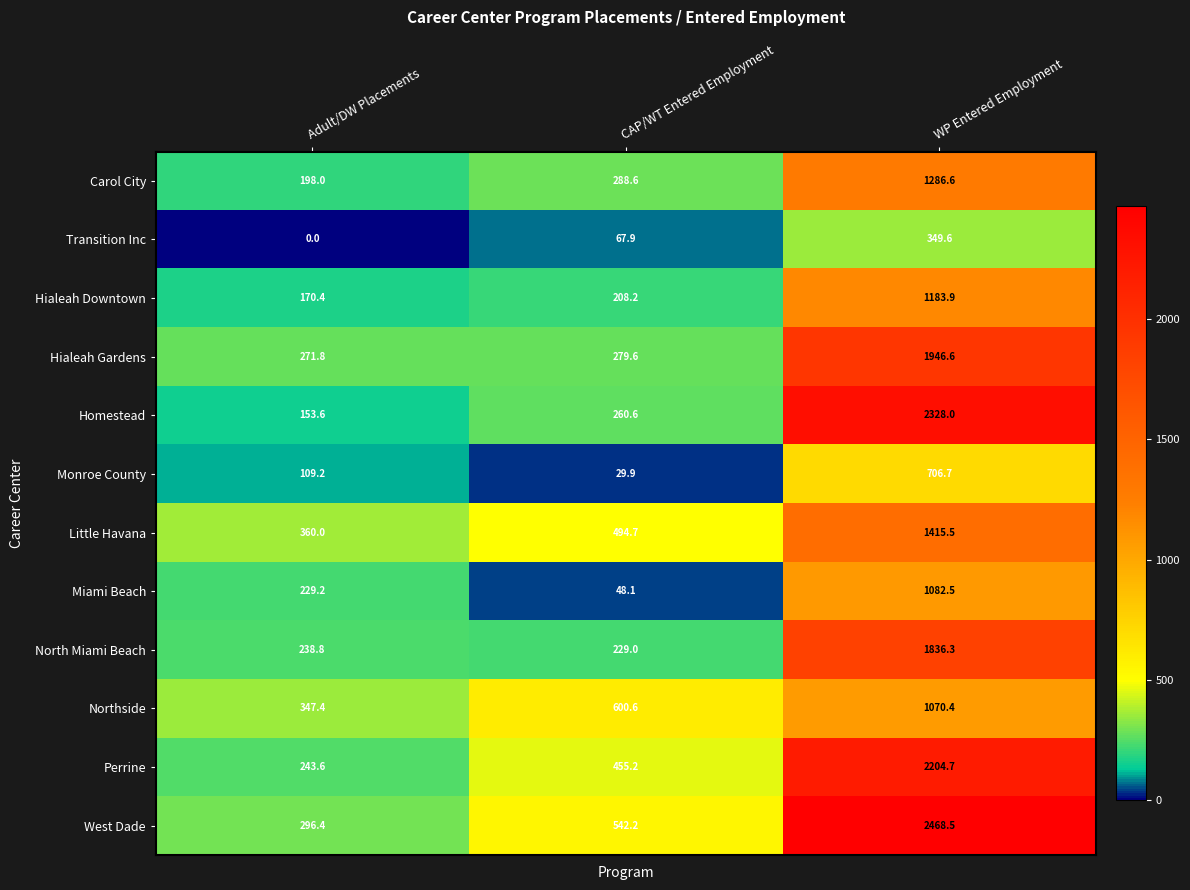

Which series has the largest range (max minus min)?

Homestead